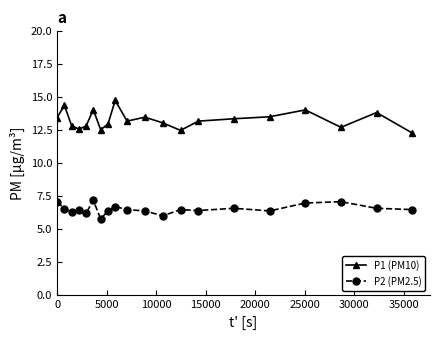

Is this an area chart (filled region under the line)?

No